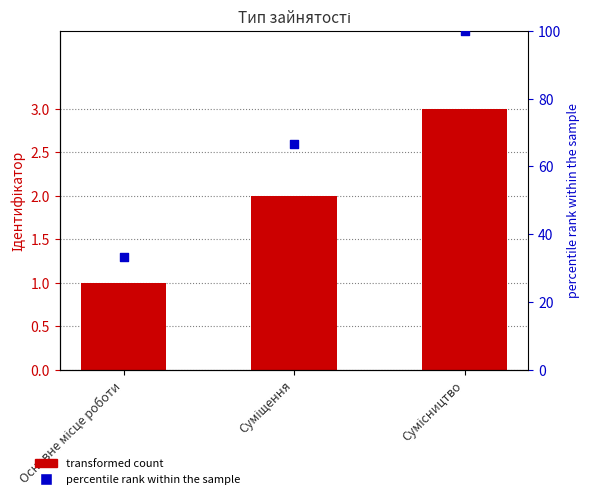

Which series has the largest Y range (max minus min)?

percentile rank within the sample